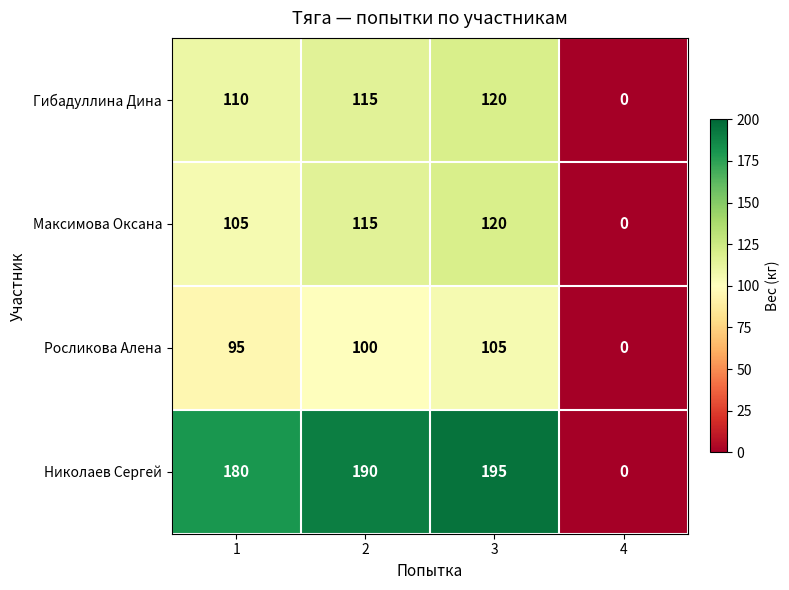

What is the average value of the Николаев Сергей series?

141